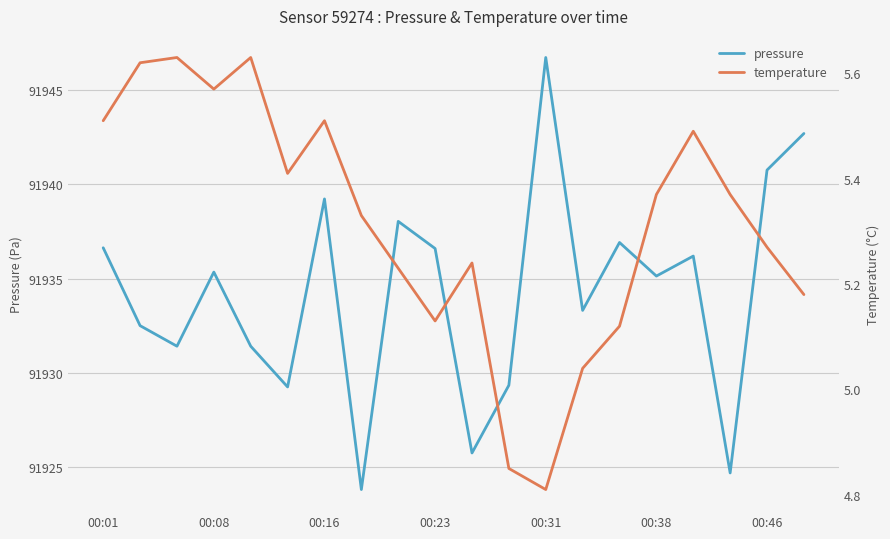

What value does the temperature series have at 13?

5.0